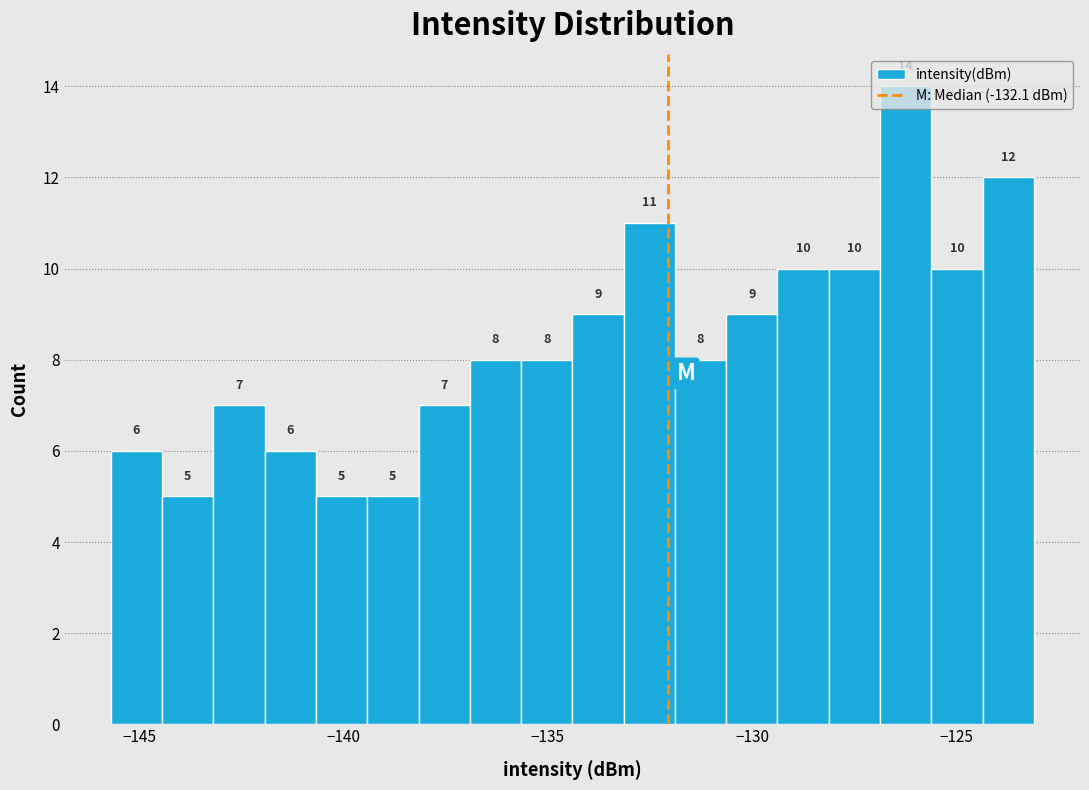

Read against the x-axis, roughly where is the centre of the tallest bar?

-126.0